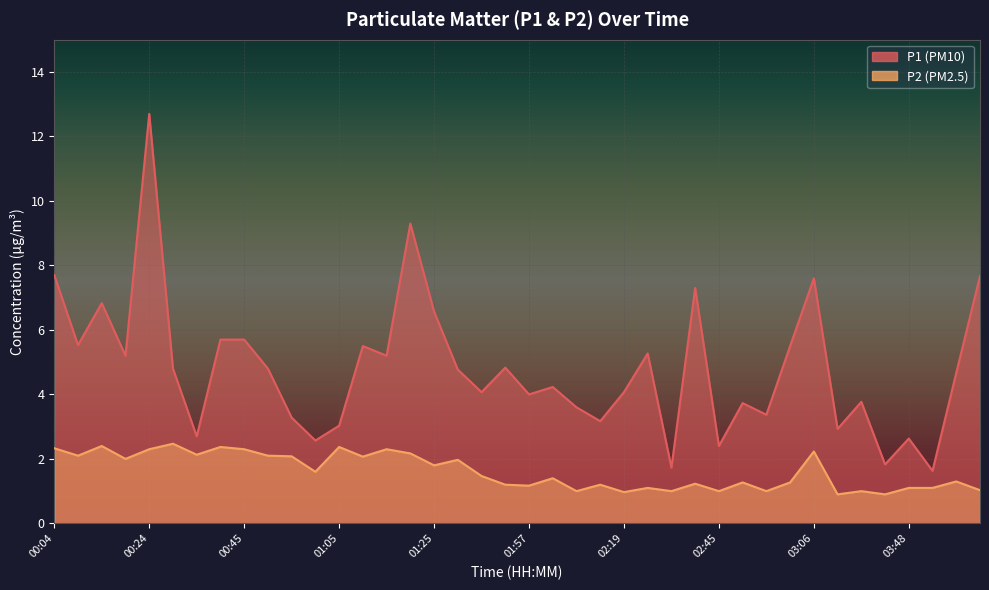

Is it true that P2 equals 1.3 at 04:04?

False